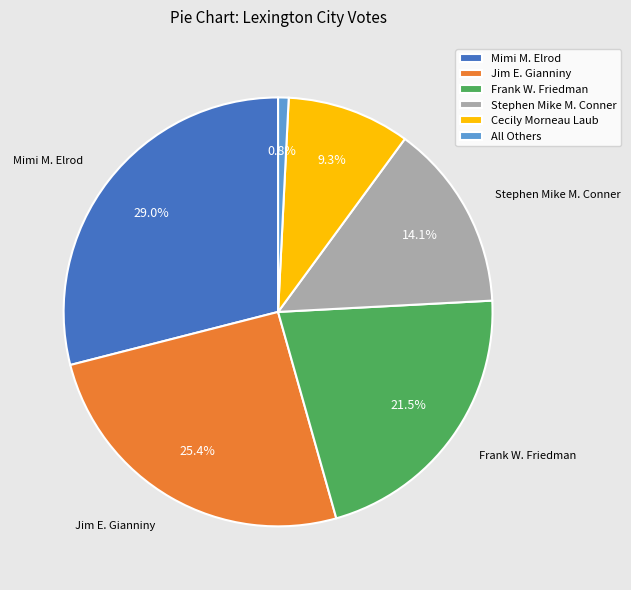

To the nearest percent, what is the combined percentage of Cecily Morneau Laub and Mimi M. Elrod?

38%